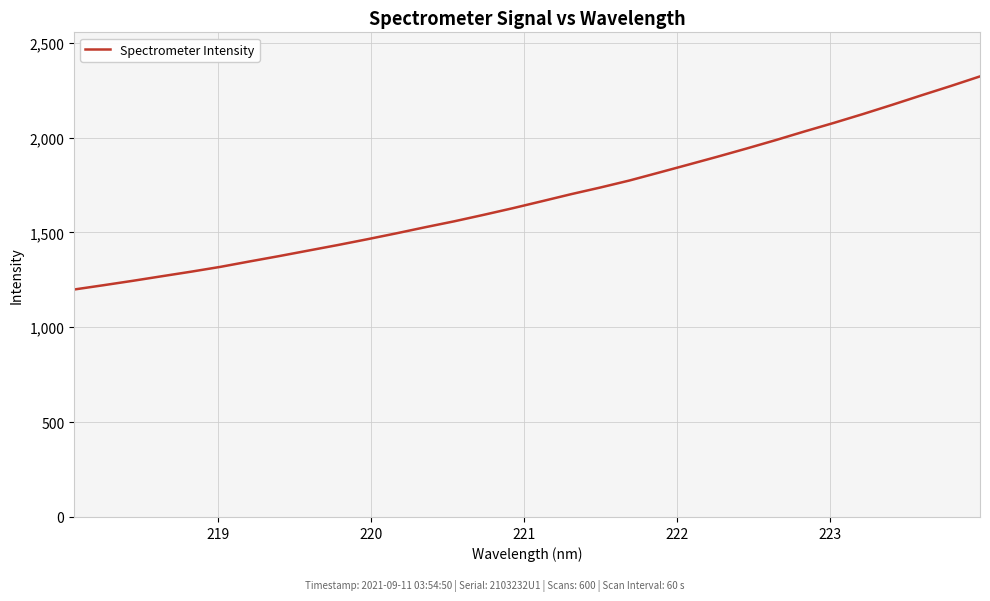

Reading right to left, list all the values displayed in this chart.

2322.7	2272.0	2223.1	2173.2	2124.6	2077.9	2033.0	1986.6	1942.2	1899.0	1857.0	1815.3	1774.0	1737.0	1701.9	1664.6	1627.7	1592.7	1558.8	1527.3	1494.8	1463.4	1433.2	1404.2	1375.1	1347.1	1318.6	1293.2	1269.2	1244.9	1221.7	1199.2